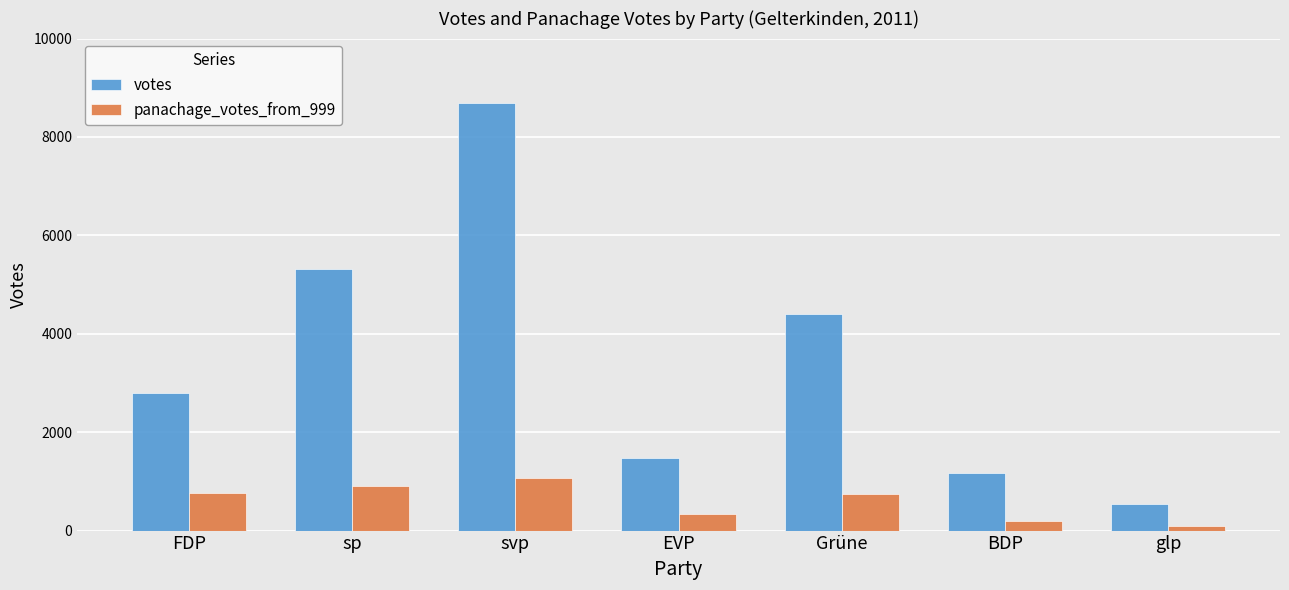

Does the chart contain stacked bars?

No